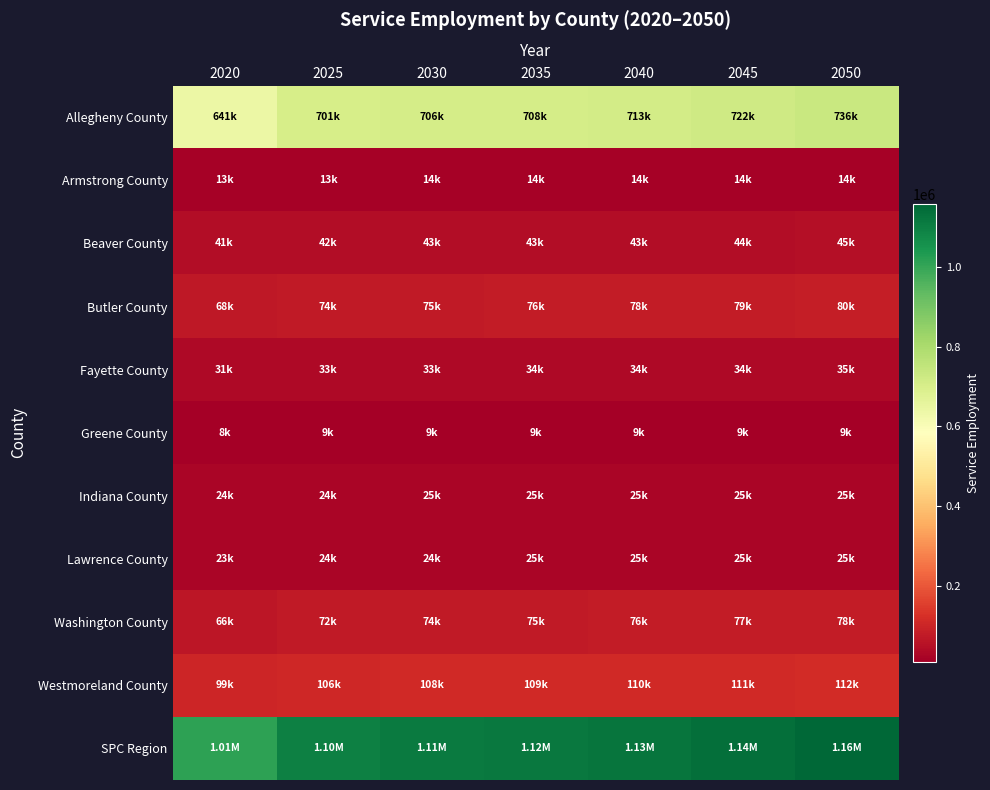

List the series in order of their peak value, highest first.

SPC Region, Allegheny County, Westmoreland County, Butler County, Washington County, Beaver County, Fayette County, Lawrence County, Indiana County, Armstrong County, Greene County